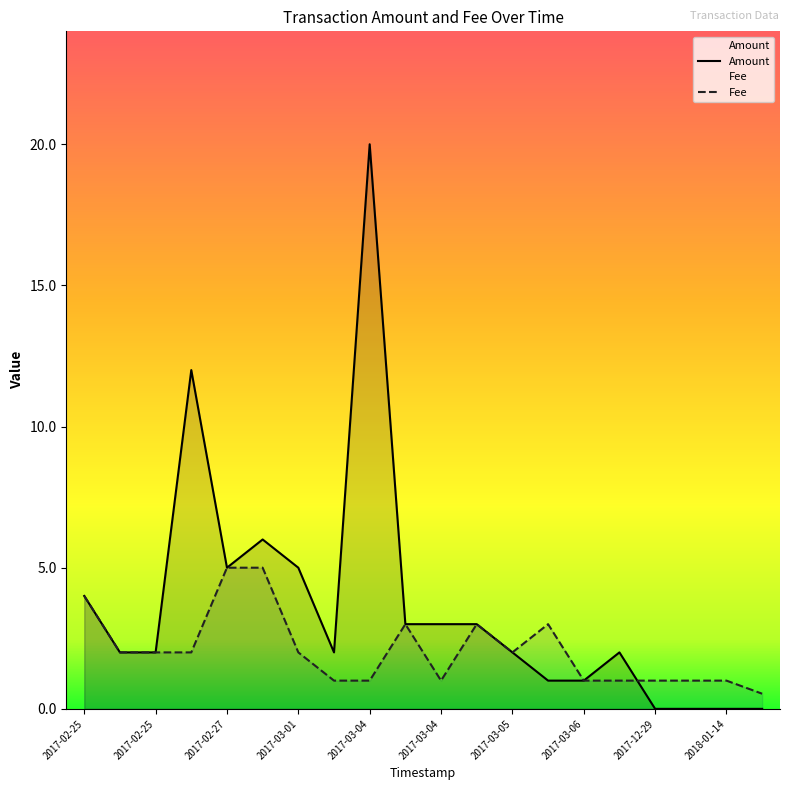

Is it true that Fee equals 0.5 at 2017-12-29?

False